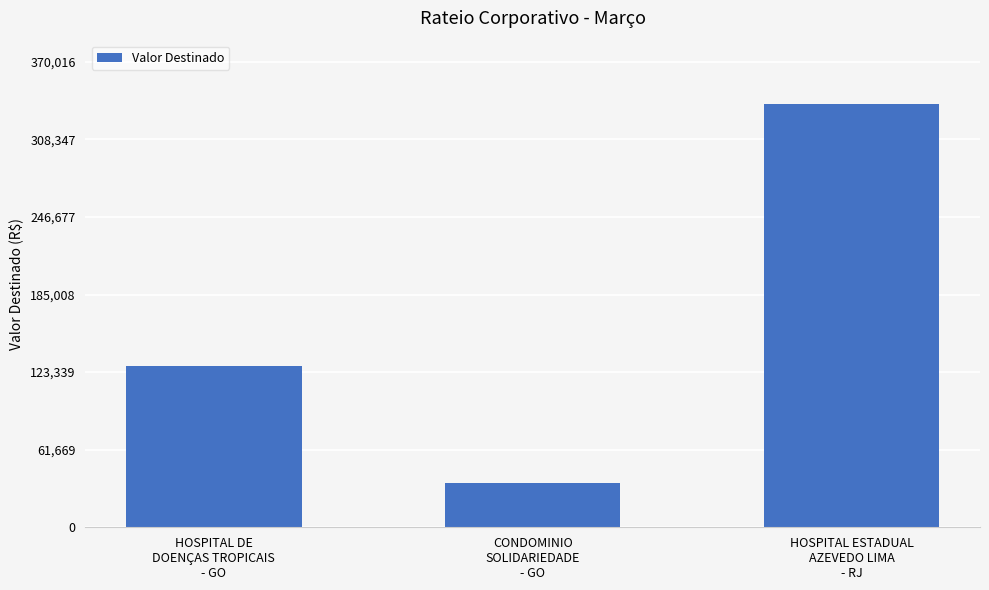

What is the change in value from HOSPITAL DE
DOENÇAS TROPICAIS
- GO to CONDOMINIO
SOLIDARIEDADE
- GO?

-93454.5